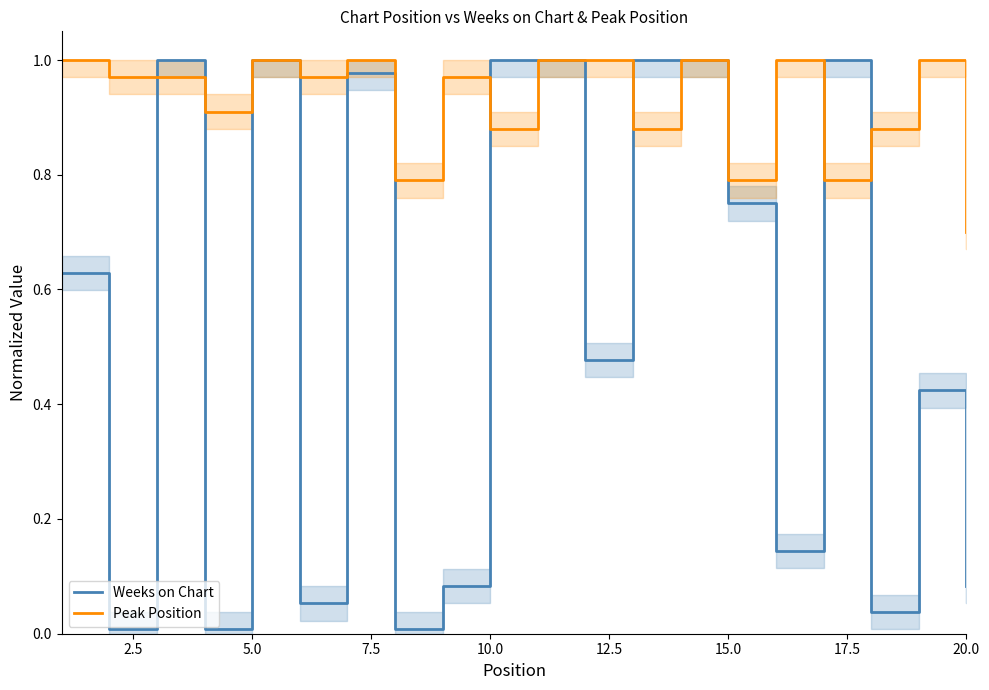

At which label does Peak Position reach its minimum?

20.0